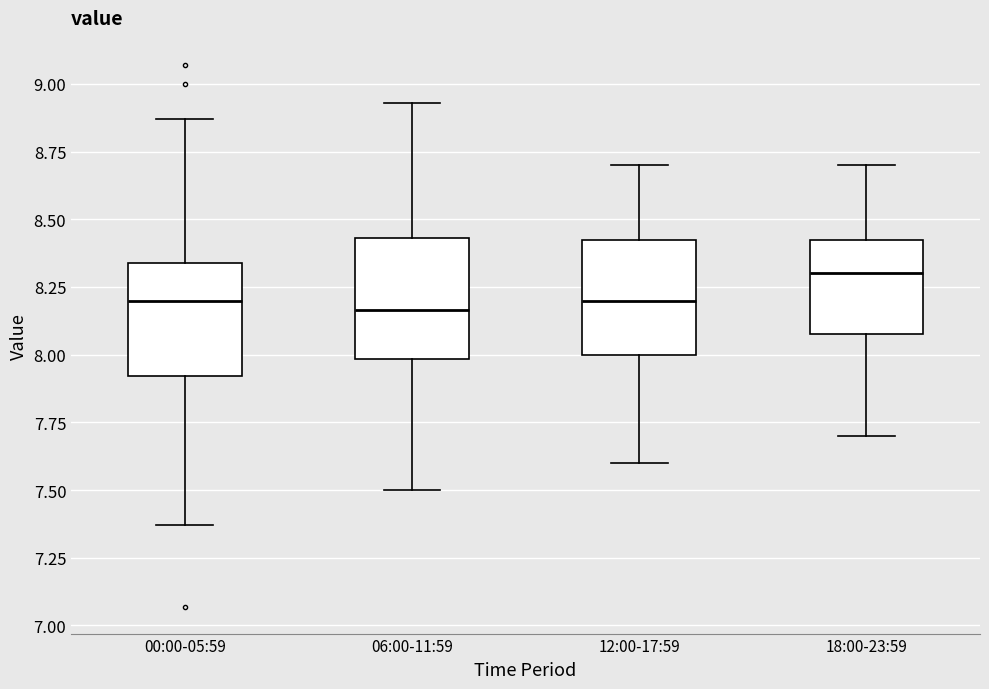

Reading left to right, transcribe this box plot: for each box, give where its median line is, the range the box spans, and where its two whiskers end, as read against the y-axis. The values are not printed on the chart, so give them approximately, as read against the axis.

00:00-05:59: median 8.20, box 7.90 to 8.35, whiskers 7.35 to 8.85
06:00-11:59: median 8.15, box 8.00 to 8.45, whiskers 7.50 to 8.95
12:00-17:59: median 8.20, box 8.00 to 8.45, whiskers 7.60 to 8.70
18:00-23:59: median 8.30, box 8.10 to 8.45, whiskers 7.70 to 8.70